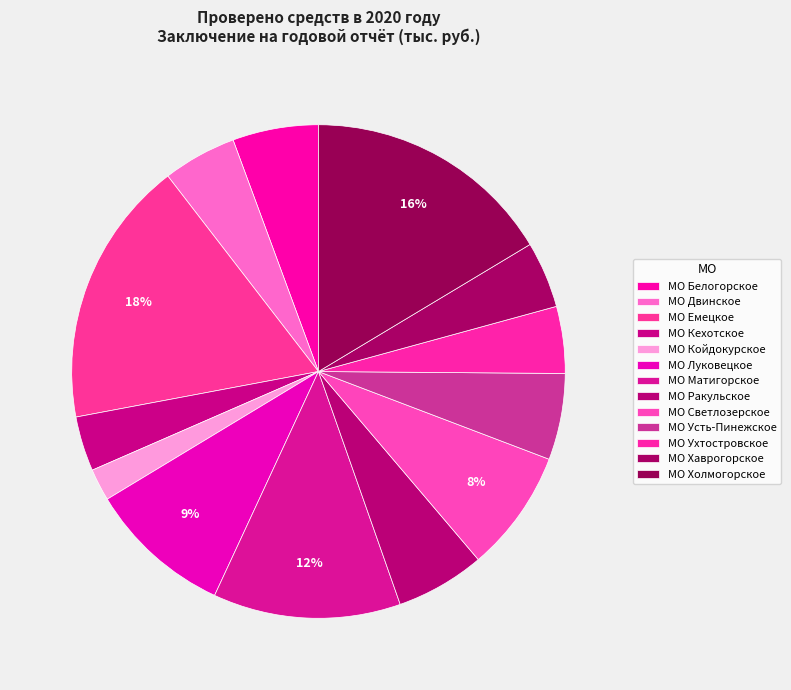

How many segments does this pie chart have?

13